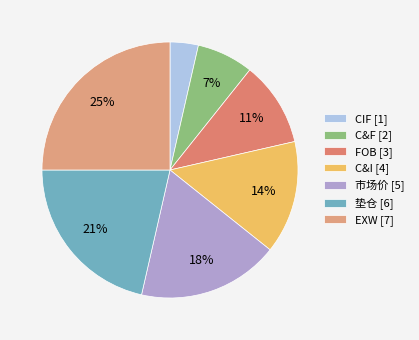

To the nearest percent, what percentage of the pie is C&I?

14%